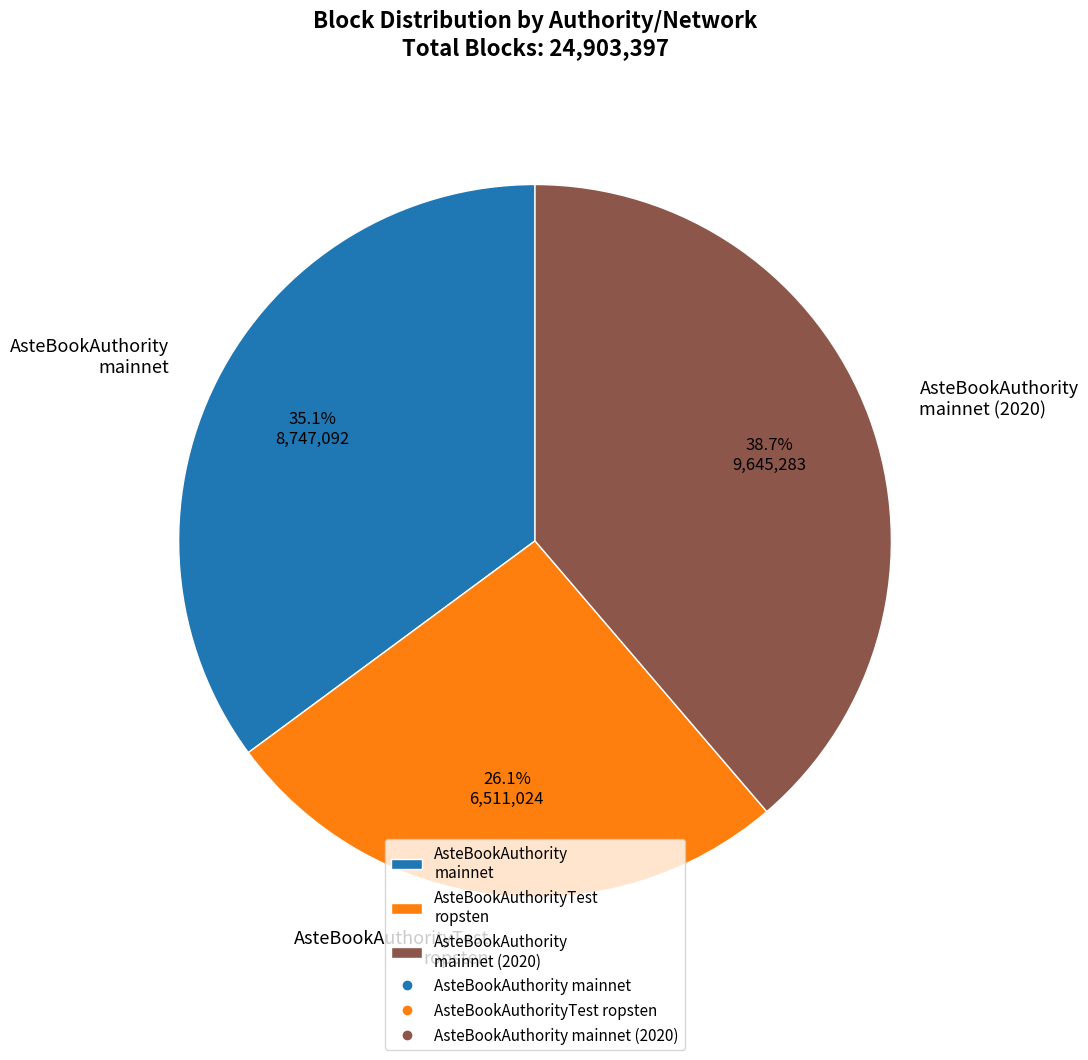

What percentage do AsteBookAuthority mainnet (2020) and AsteBookAuthorityTest ropsten together represent?

64.9%